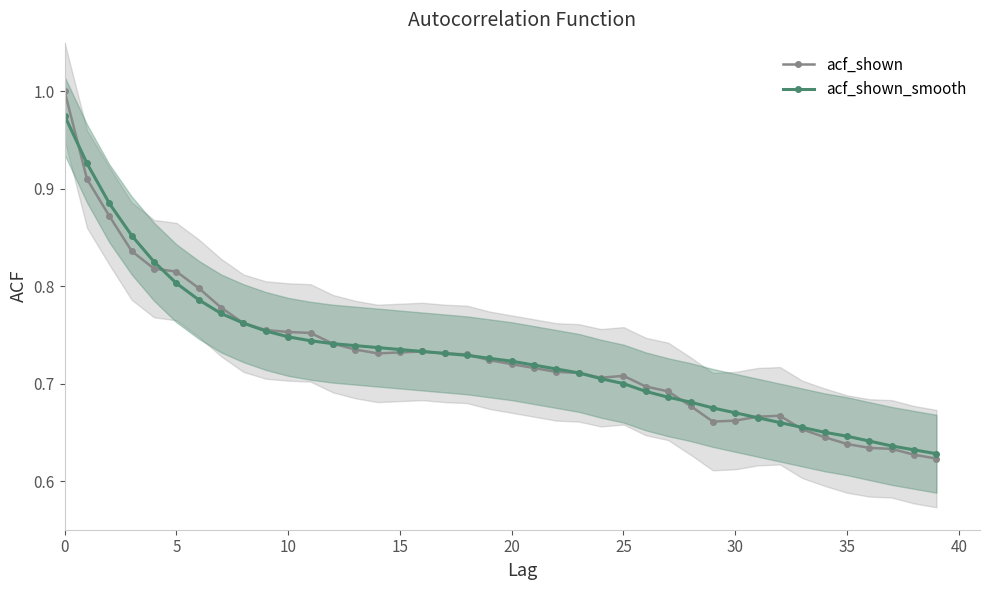

Rank the series by their average value, from highest to lowest.

acf_shown_smooth, acf_shown